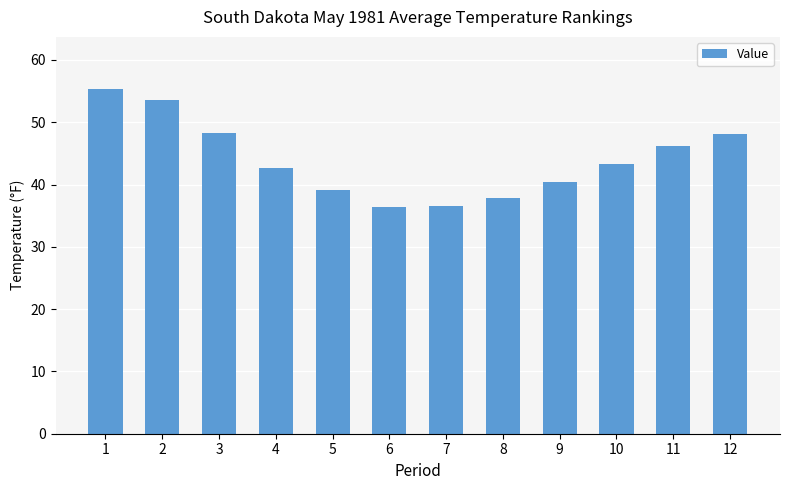

What is the value of the 7th bar from the left?

36.5